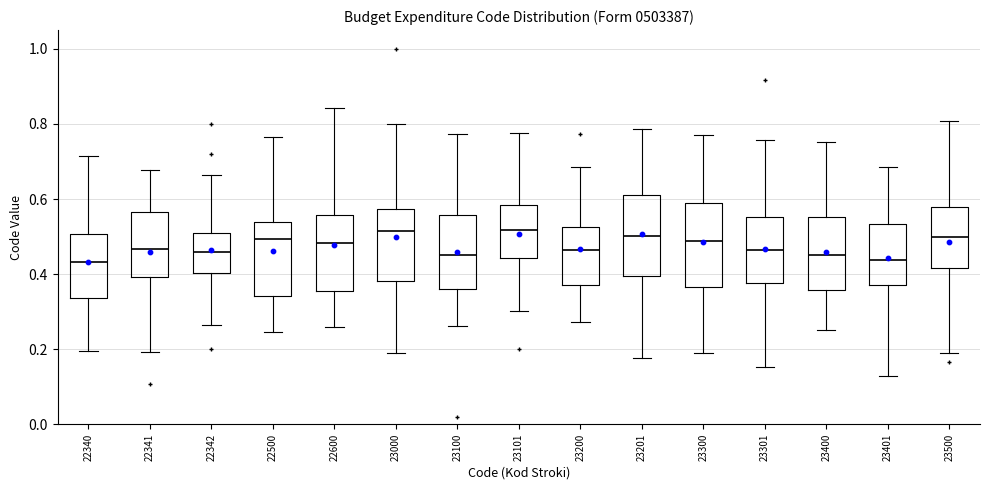

Reading left to right, read every box against the y-axis: the position of its median line, the range the box covers, and the ends of its whiskers. The values are not printed on the chart, so give them approximately, as read against the axis.

22340: median 0.44, box 0.34 to 0.50, whiskers 0.20 to 0.72
22341: median 0.46, box 0.40 to 0.56, whiskers 0.20 to 0.68
22342: median 0.46, box 0.40 to 0.50, whiskers 0.26 to 0.66
22500: median 0.50, box 0.34 to 0.54, whiskers 0.24 to 0.76
22600: median 0.48, box 0.36 to 0.56, whiskers 0.26 to 0.84
23000: median 0.52, box 0.38 to 0.58, whiskers 0.18 to 0.80
23100: median 0.44, box 0.36 to 0.56, whiskers 0.26 to 0.78
23101: median 0.52, box 0.44 to 0.58, whiskers 0.30 to 0.78
23200: median 0.46, box 0.38 to 0.52, whiskers 0.28 to 0.68
23201: median 0.50, box 0.40 to 0.62, whiskers 0.18 to 0.78
23300: median 0.48, box 0.36 to 0.58, whiskers 0.18 to 0.78
23301: median 0.46, box 0.38 to 0.56, whiskers 0.16 to 0.76
23400: median 0.44, box 0.36 to 0.56, whiskers 0.26 to 0.76
23401: median 0.44, box 0.38 to 0.54, whiskers 0.12 to 0.68
23500: median 0.50, box 0.42 to 0.58, whiskers 0.20 to 0.80